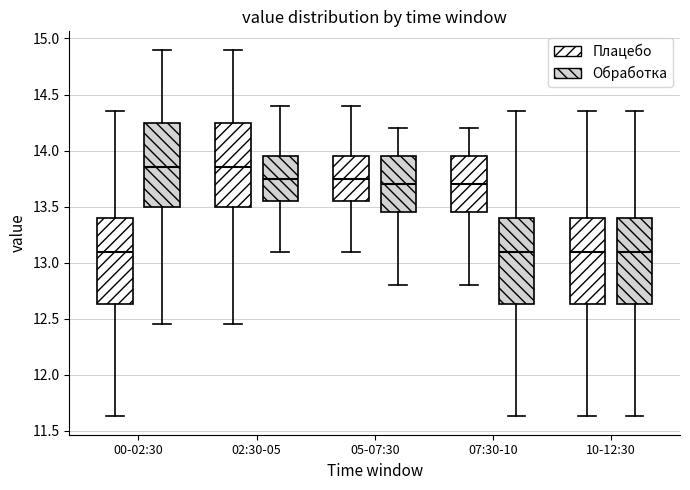

Reading left to right, read every box against the y-axis: the position of its median line, the range the box covers, and the ends of its whiskers. The values are not printed on the chart, so give them approximately, as read against the axis.

00-02:30 (Плацебо): median 13.10, box 12.65 to 13.40, whiskers 11.65 to 14.35
00-02:30 (Обработка): median 13.85, box 13.50 to 14.25, whiskers 12.45 to 14.90
02:30-05 (Плацебо): median 13.85, box 13.50 to 14.25, whiskers 12.45 to 14.90
02:30-05 (Обработка): median 13.75, box 13.55 to 13.95, whiskers 13.10 to 14.40
05-07:30 (Плацебо): median 13.75, box 13.55 to 13.95, whiskers 13.10 to 14.40
05-07:30 (Обработка): median 13.70, box 13.45 to 13.95, whiskers 12.80 to 14.20
07:30-10 (Плацебо): median 13.70, box 13.45 to 13.95, whiskers 12.80 to 14.20
07:30-10 (Обработка): median 13.10, box 12.65 to 13.40, whiskers 11.65 to 14.35
10-12:30 (Плацебо): median 13.10, box 12.65 to 13.40, whiskers 11.65 to 14.35
10-12:30 (Обработка): median 13.10, box 12.65 to 13.40, whiskers 11.65 to 14.35